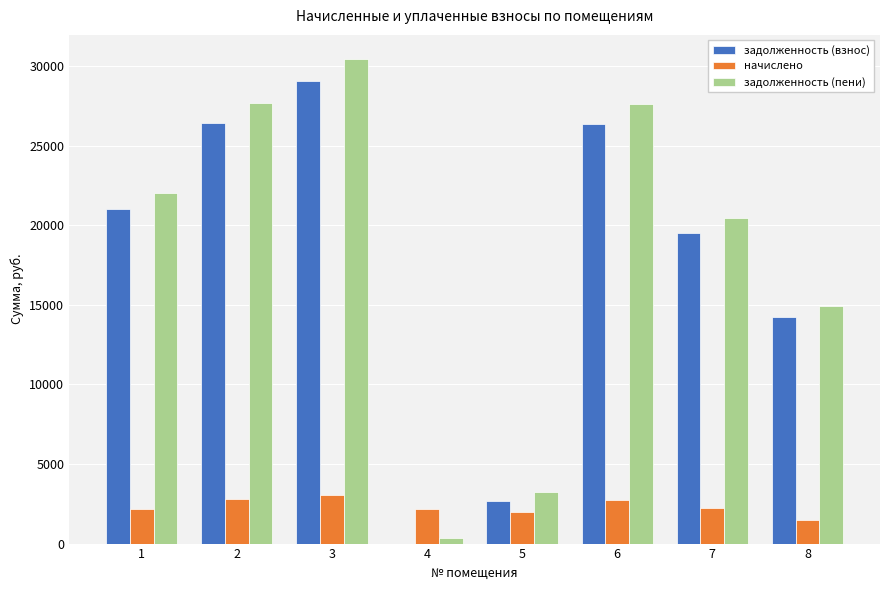

Between 1 and 4, which series saw the biggest shift?

задолженность (пени)